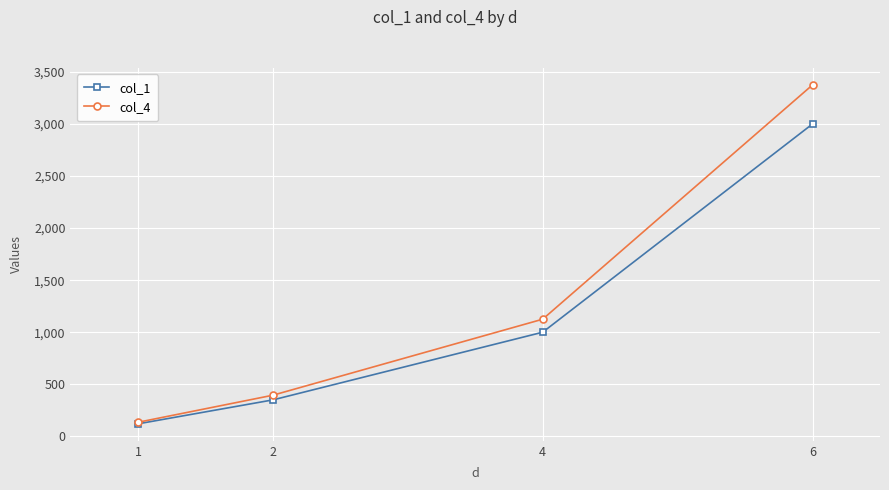

Where is col_4 nearest to the value 1755?

4